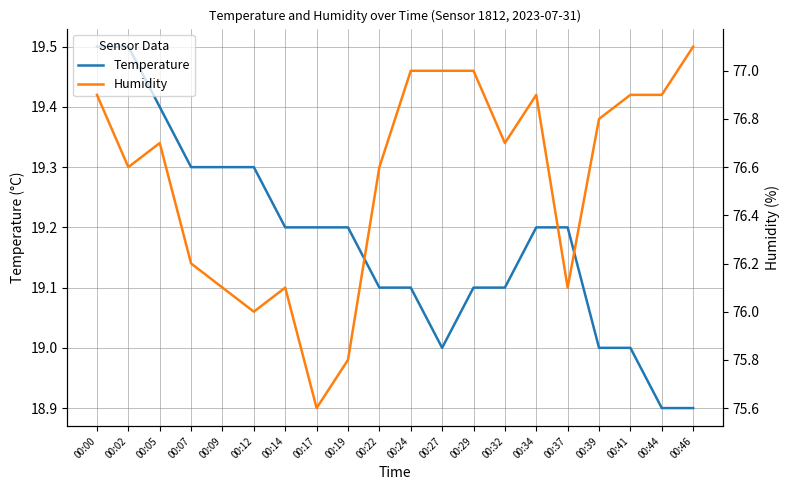

True or false: Humidity has a value of 76.9 at 00:41.

True